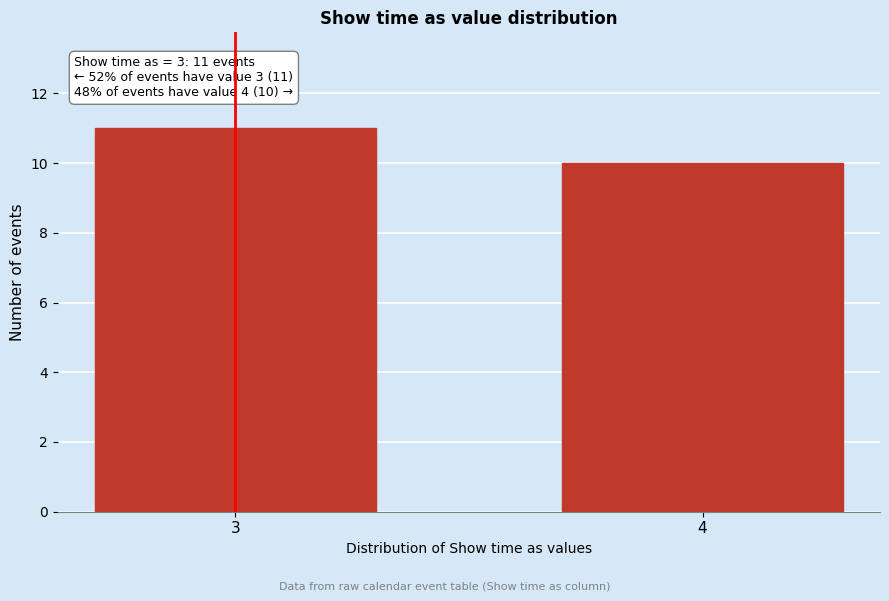

Reading left to right, extract all data points from this chart.

3=11	4=10